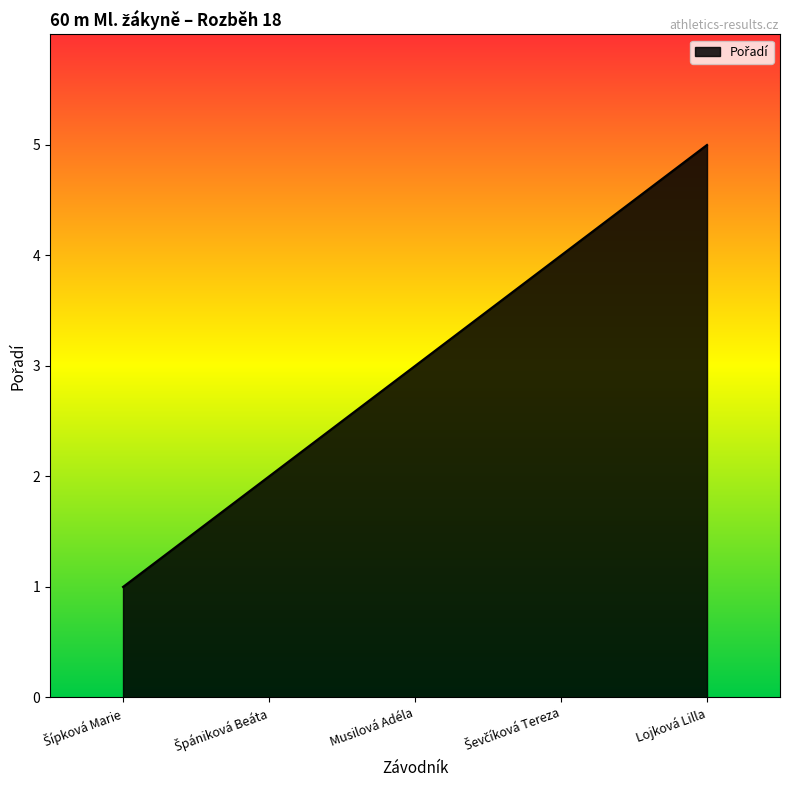

The chart shows a value of 8 at Lojková Lilla. True or false?

False